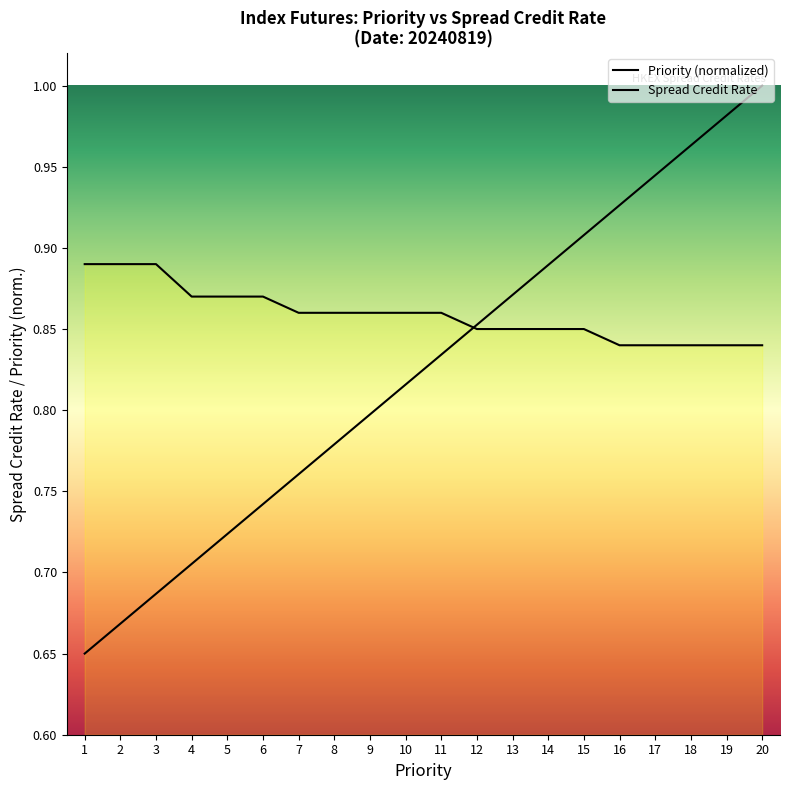

Is the value of Spread Credit Rate at 19 greater than the value of Priority (normalized) at 5?

Yes